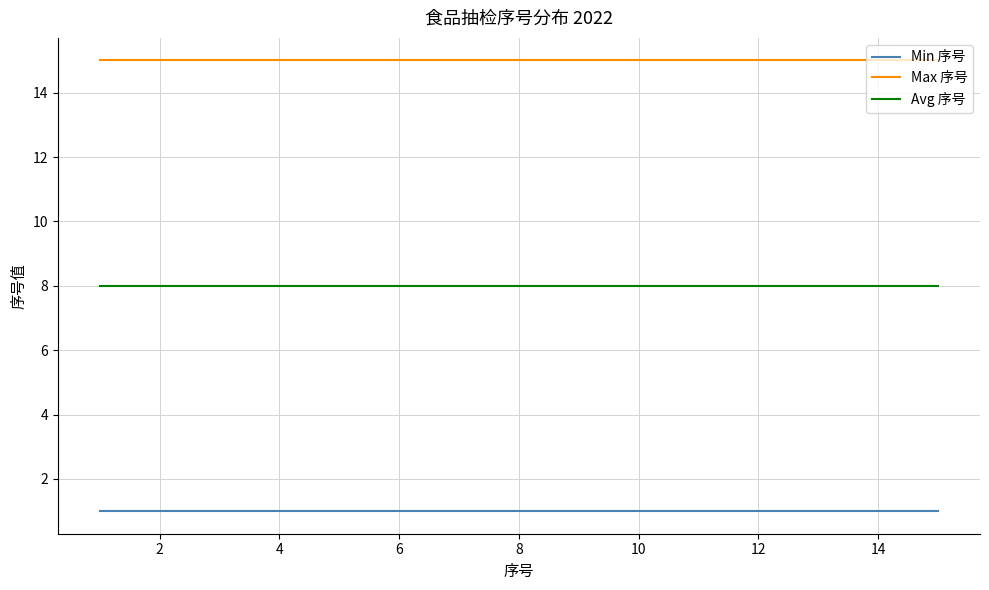

What are all the series names shown in the legend?

Min 序号, Max 序号, Avg 序号